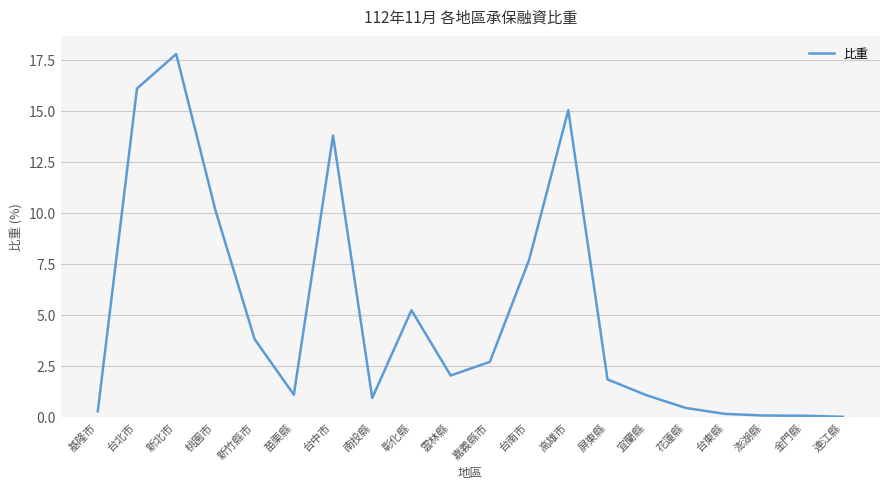

What is the change in value from 雲林縣 to 台南市?

+5.7